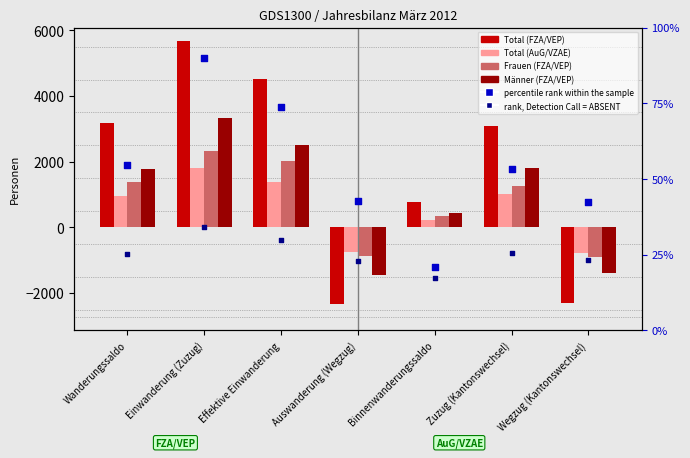

Which series has the largest total across all categories?

Total (FZA/VEP)